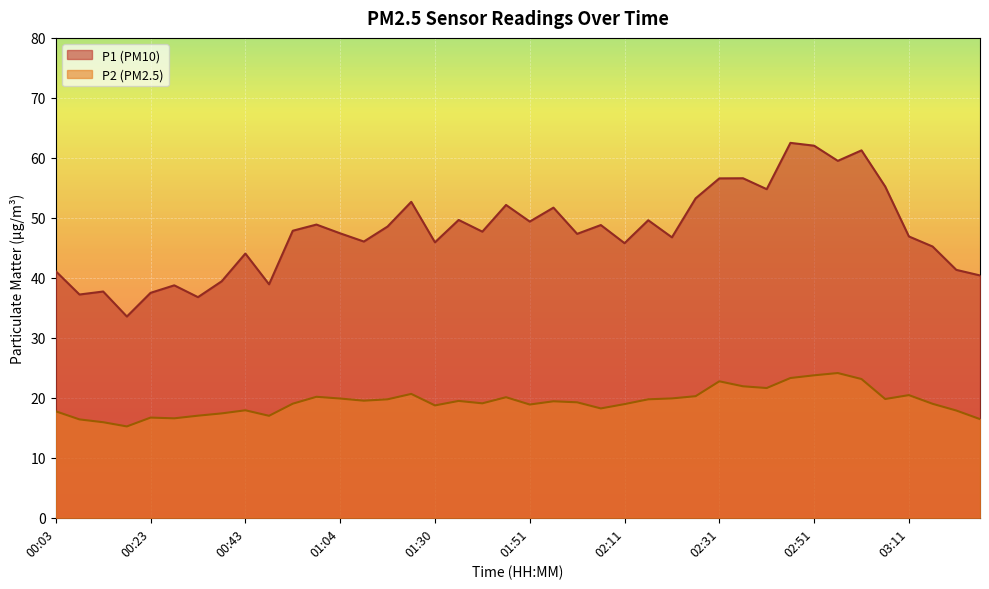

Between 01:25 and 02:01, which series saw the biggest shift?

P1